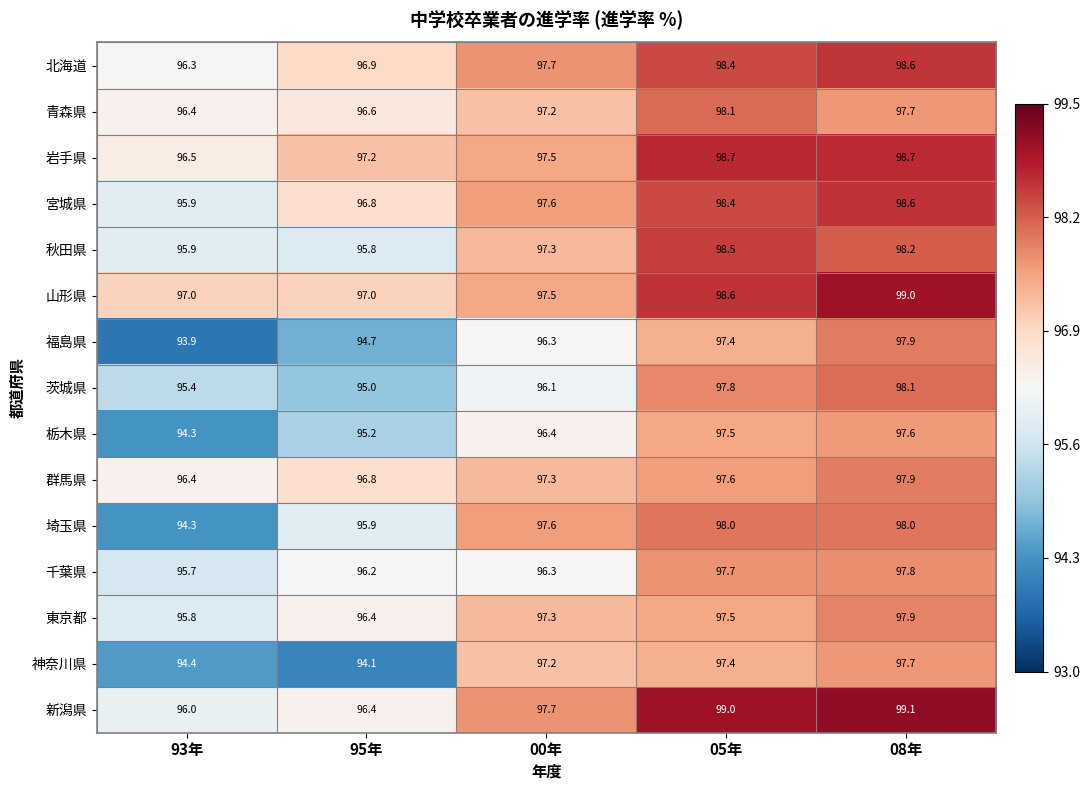

What is the average value of the 新潟県 series?

97.6